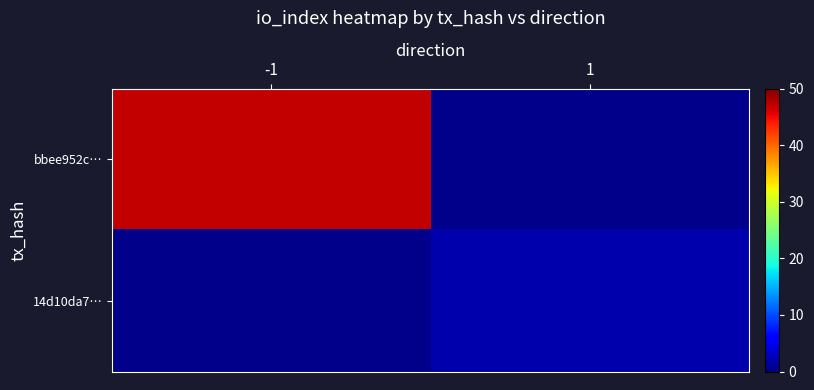

What value does the bbee952c… series have at -1?

47.0